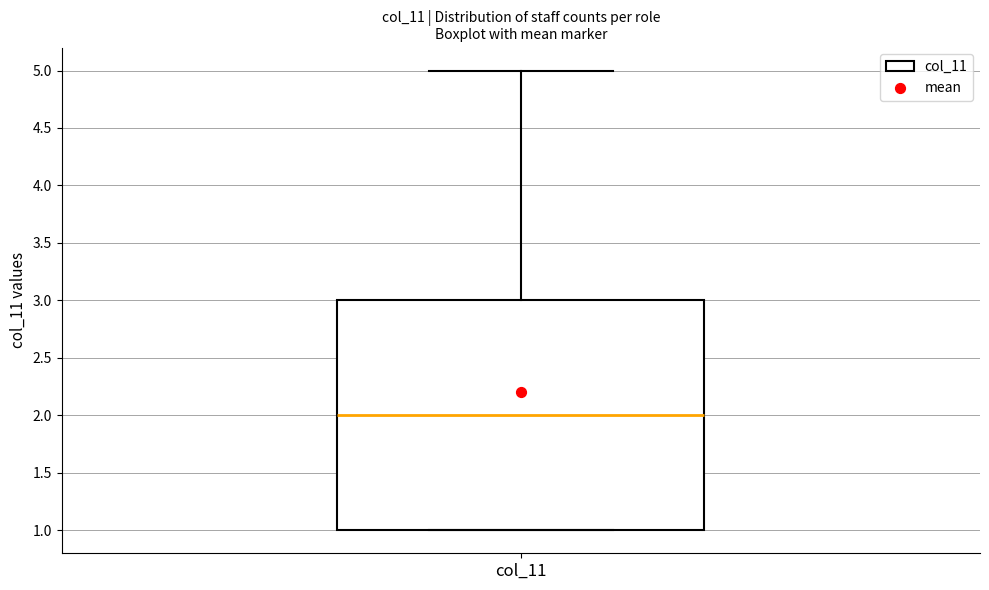

Transcribe this box plot: give where the median line is, the range the box spans, and where the two whiskers end, as read against the y-axis. The values are not printed on the chart, so give them approximately, as read against the axis.

median 2, box 1 to 3, whiskers 1 to 5